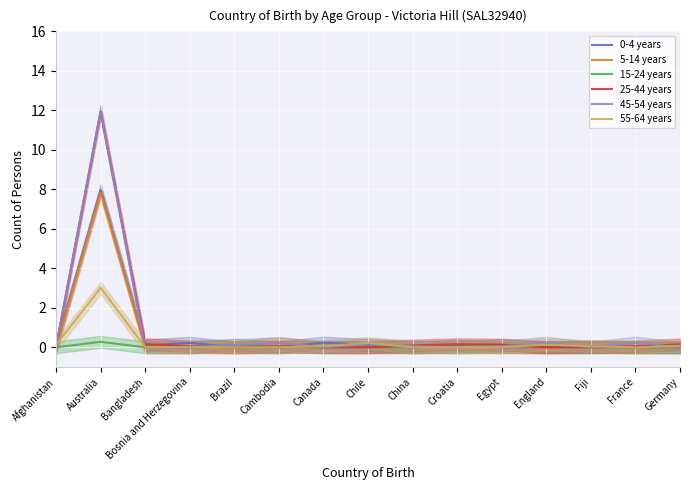

What is the difference between the second highest and second lowest values in the 5-14 years series?

0.2